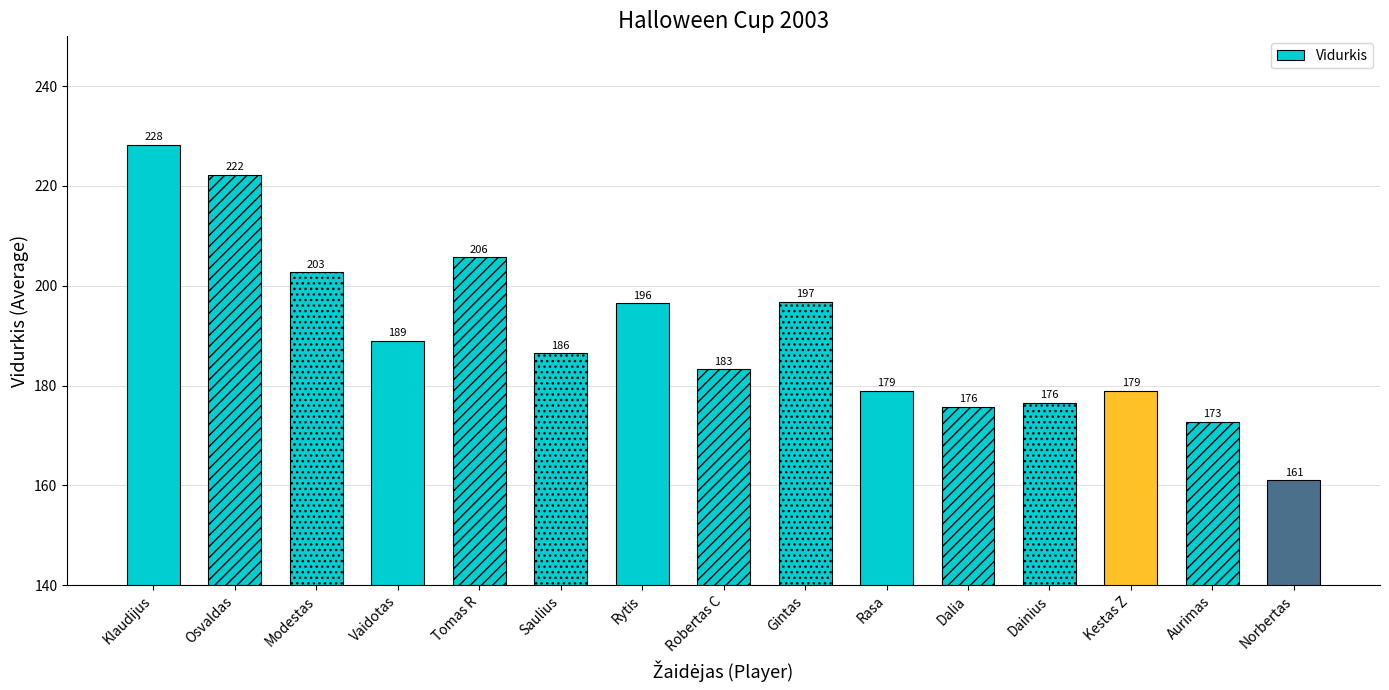

What is the label of the 7th bar from the left?

Rytis